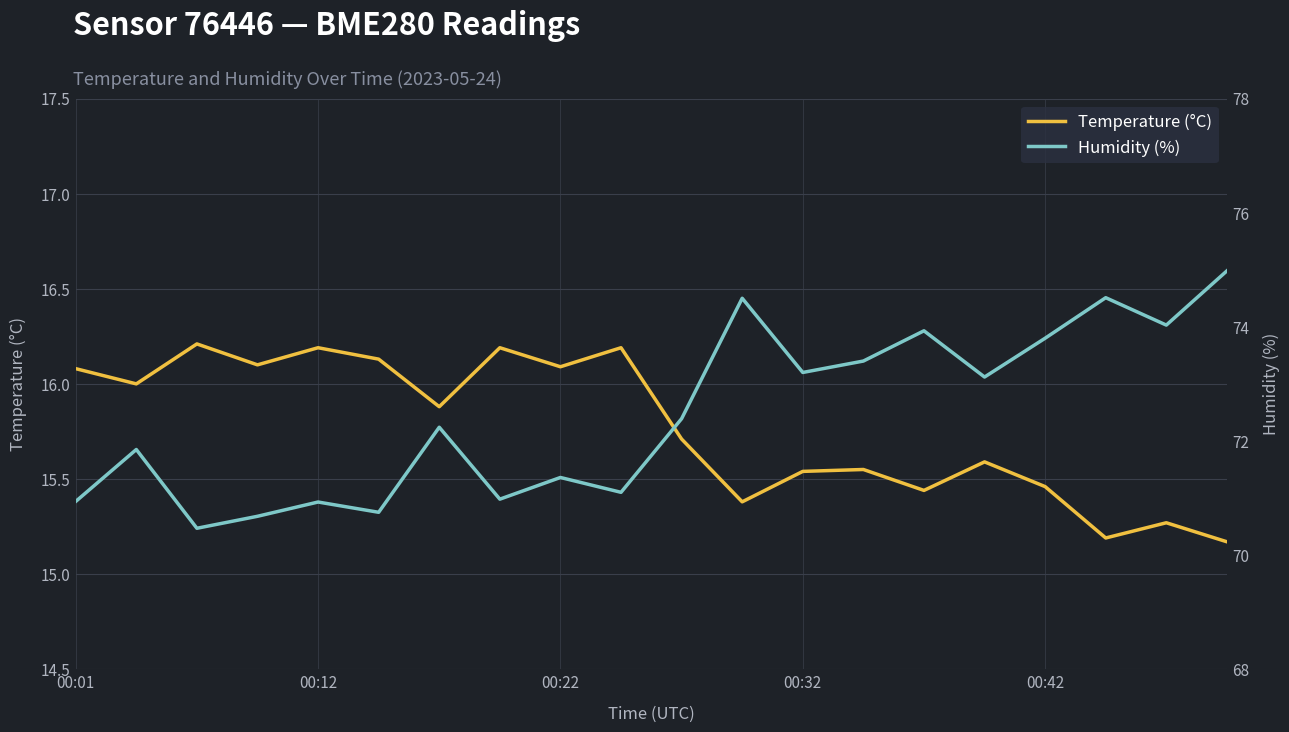

What is the maximum value for Temperature (°C)?

16.2